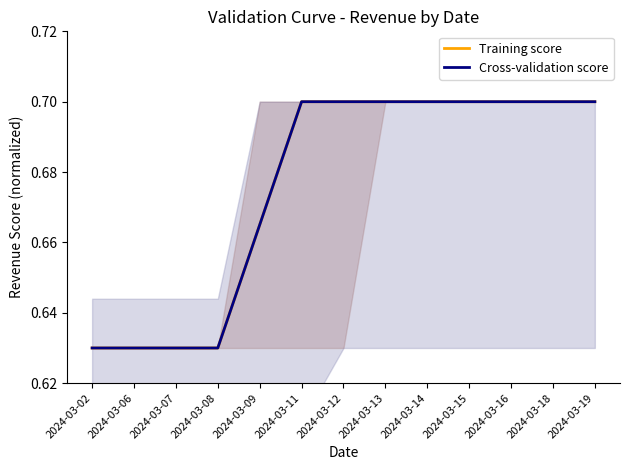

Which series has the largest total across all categories?

Training score